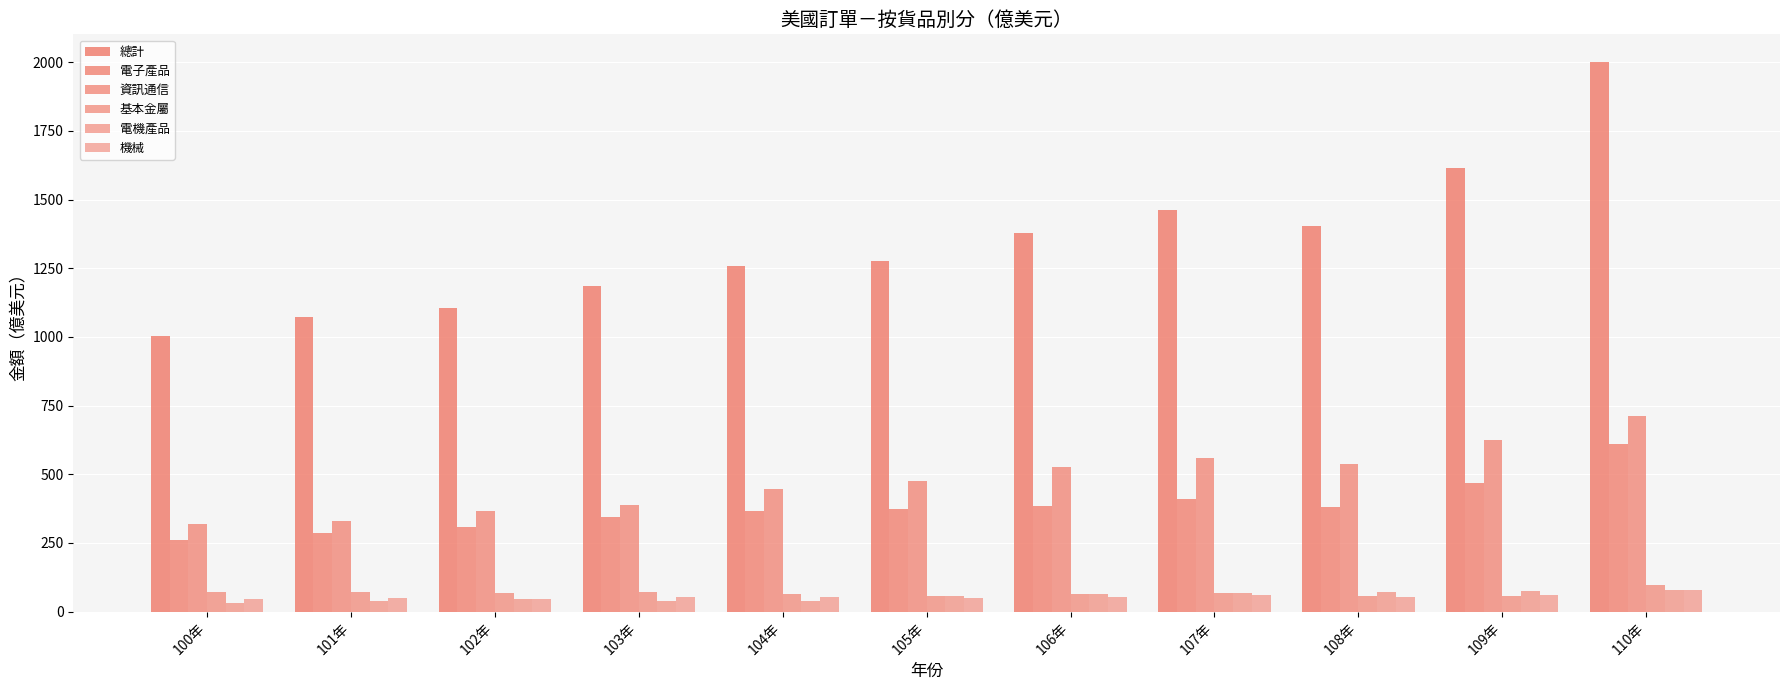

How many series are shown in this chart?

6